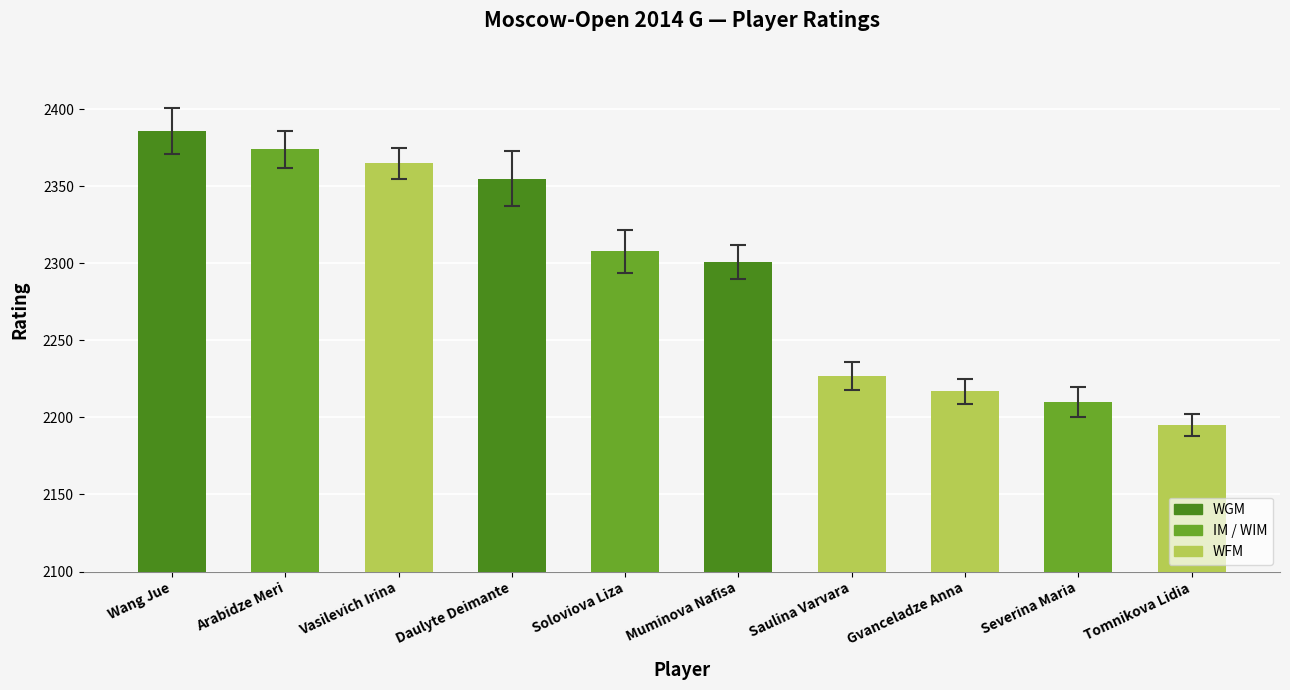

List the labels in order of value, largest first.

Wang Jue, Arabidze Meri, Vasilevich Irina, Daulyte Deimante, Soloviova Liza, Muminova Nafisa, Saulina Varvara, Gvanceladze Anna, Severina Maria, Tomnikova Lidia